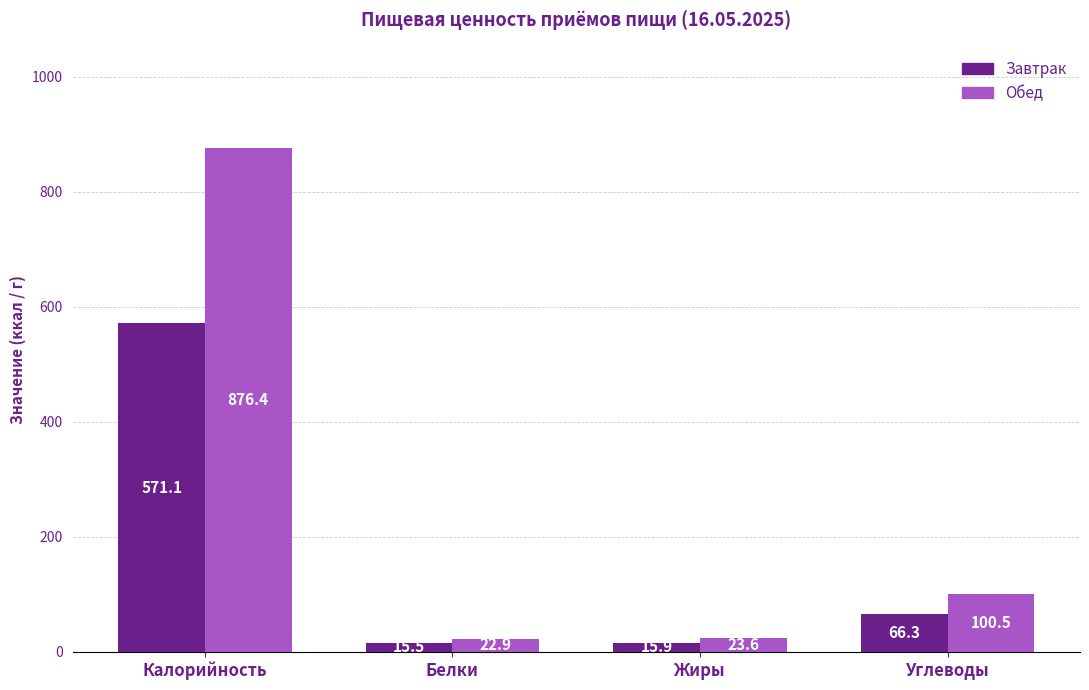

How many series are shown in this chart?

2